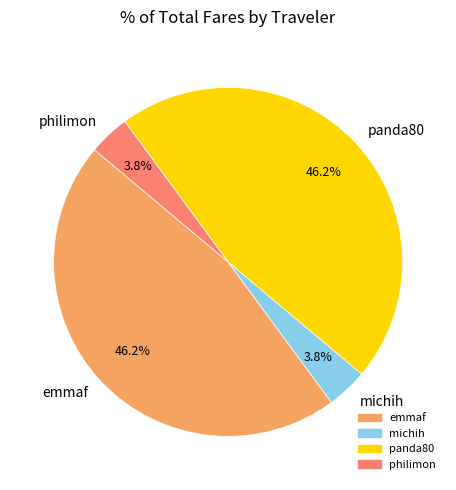

What portion of the pie excludes philimon?

96.2%